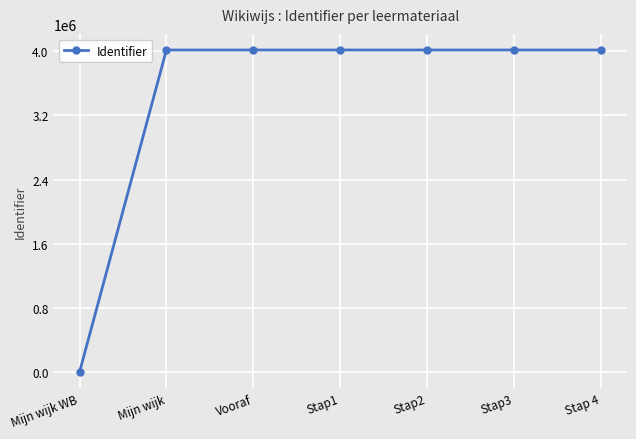

Which label corresponds to the smallest value in the chart?

Mijn wijk WB